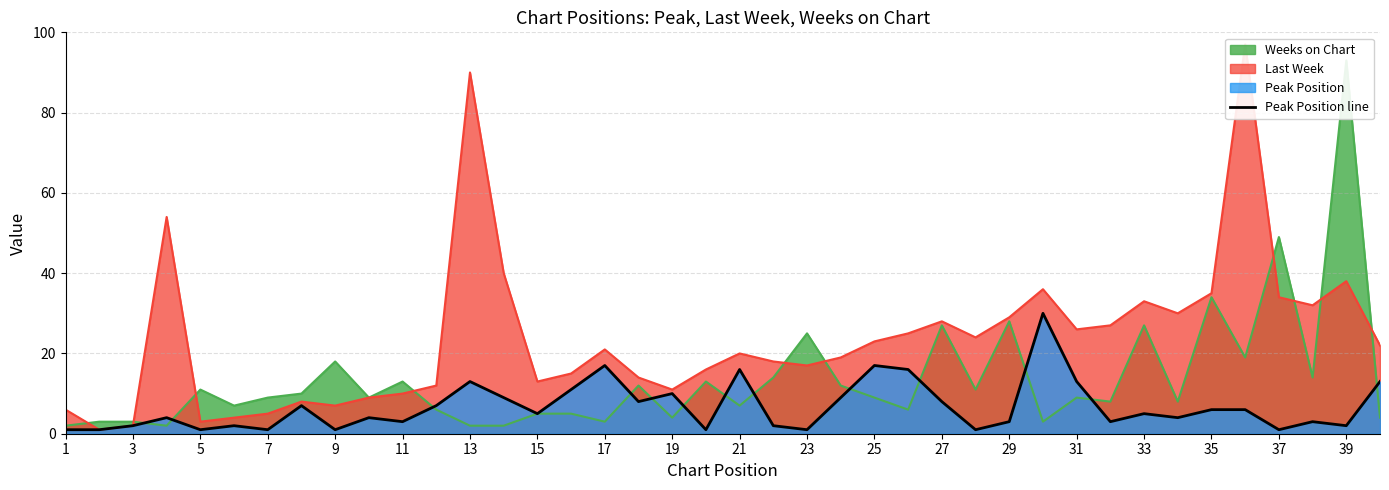

The Peak Position line series shows 6 at 35. True or false?

True